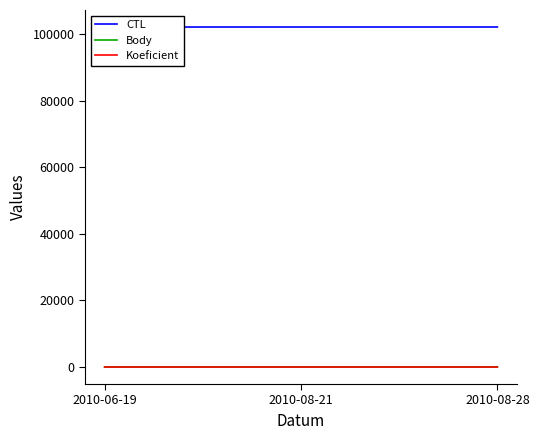

Rank the series at 2010-08-28 from lowest to highest value.

Body, Koeficient, CTL